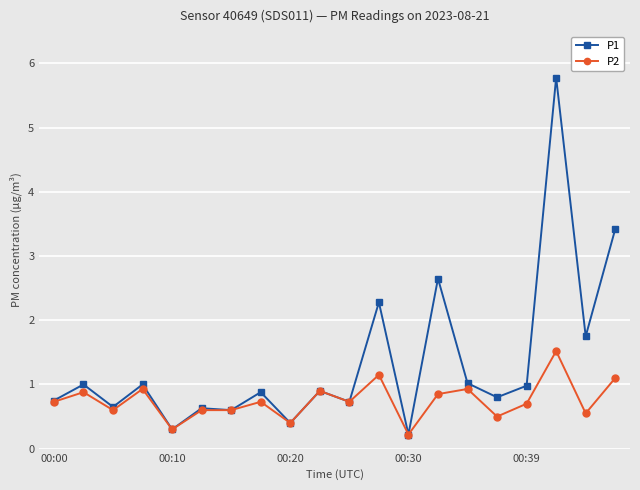

Which series has the largest range (max minus min)?

P1